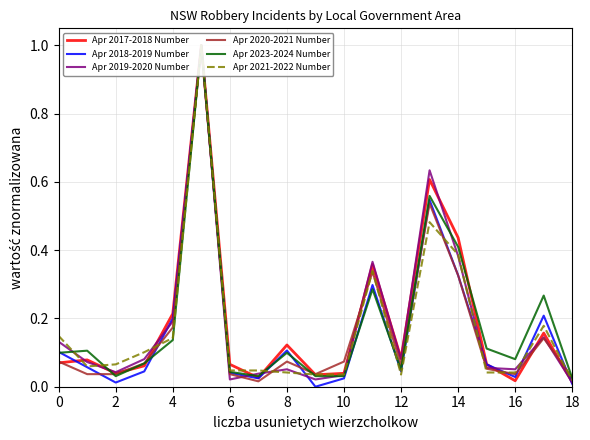

Reading left to right, extract all data points from this chart.

Apr 2017-2018 Number: 0.1	0.1	0.0	0.1	0.2	1.0	0.1	0.0	0.1	0.0	0.0	0.4	0.1	0.6	0.4	0.1	0.0	0.2	0.0
Apr 2018-2019 Number: 0.1	0.1	0.0	0.0	0.2	1.0	0.0	0.0	0.1	0.0	0.0	0.3	0.0	0.5	0.3	0.1	0.0	0.2	0.0
Apr 2019-2020 Number: 0.1	0.1	0.0	0.1	0.2	1.0	0.0	0.0	0.1	0.0	0.0	0.4	0.1	0.6	0.4	0.1	0.1	0.1	0.0
Apr 2020-2021 Number: 0.1	0.0	0.0	0.1	0.2	1.0	0.0	0.0	0.1	0.0	0.1	0.3	0.1	0.5	0.3	0.1	0.0	0.1	0.0
Apr 2023-2024 Number: 0.1	0.1	0.0	0.1	0.1	1.0	0.0	0.0	0.1	0.0	0.0	0.3	0.0	0.6	0.4	0.1	0.1	0.3	0.0
Apr 2021-2022 Number: 0.1	0.1	0.1	0.1	0.1	1.0	0.0	0.0	0.0	0.0	0.0	0.3	0.0	0.5	0.4	0.0	0.0	0.2	0.0